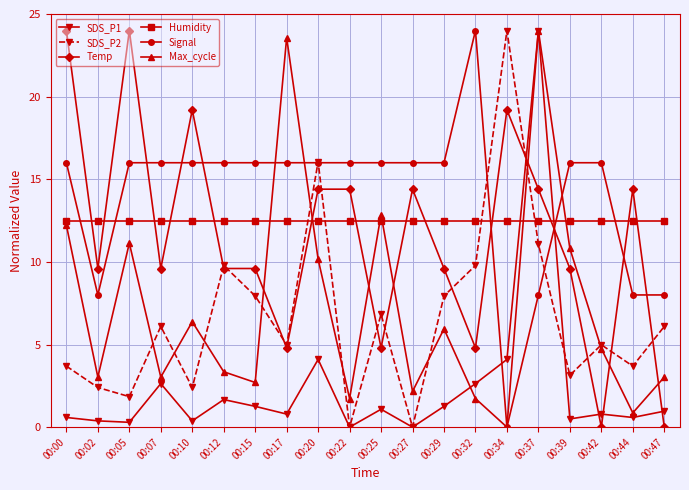

Rank the series at 00:29 from lowest to highest value.

SDS_P1, Max_cycle, SDS_P2, Temp, Humidity, Signal